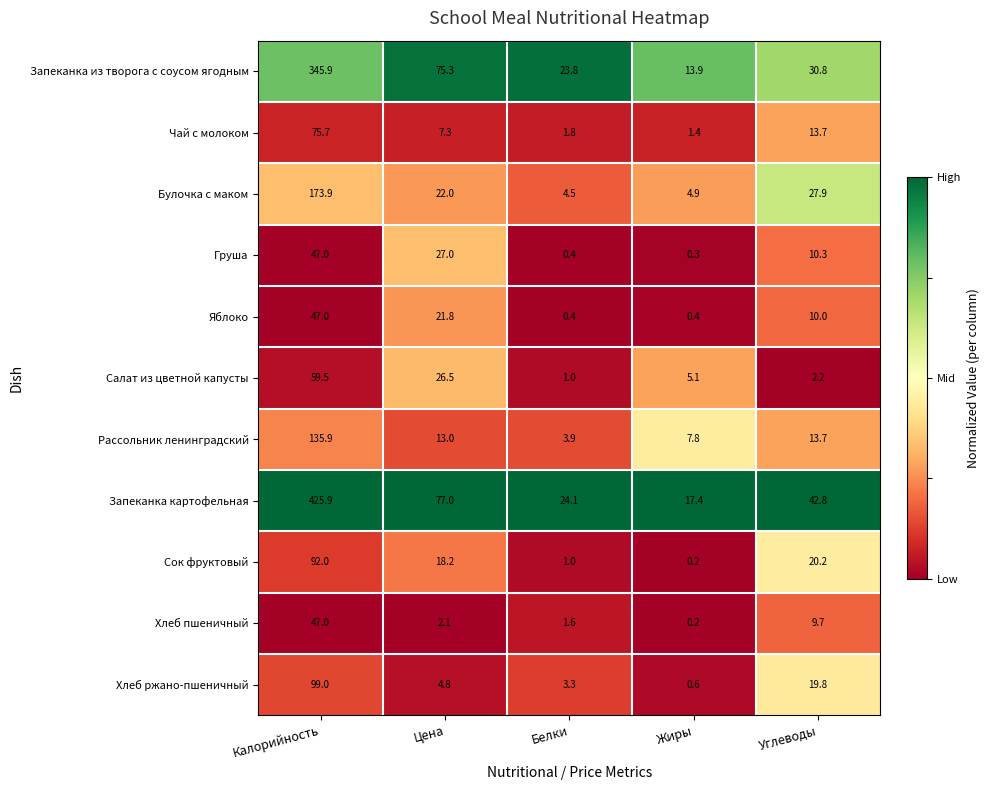

Which series has the largest total across all categories?

Запеканка картофельная